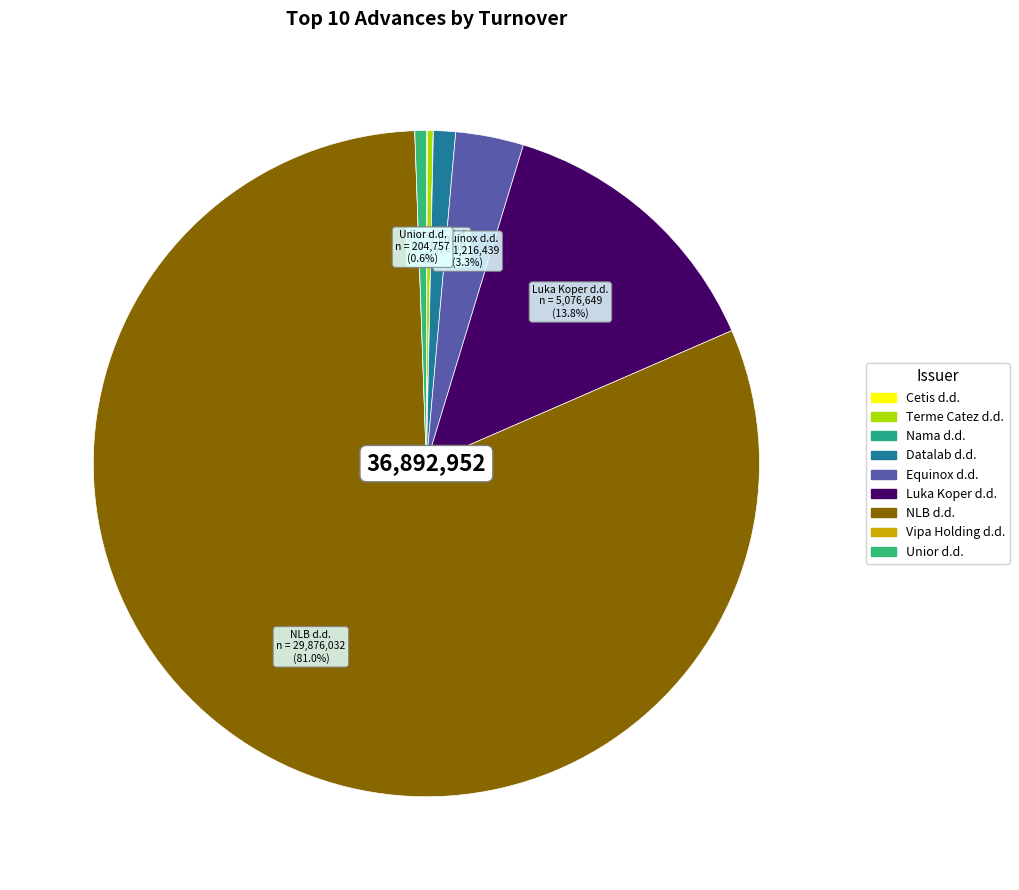

Is the sum of NLB d.d. and Unior d.d. greater than half?

Yes